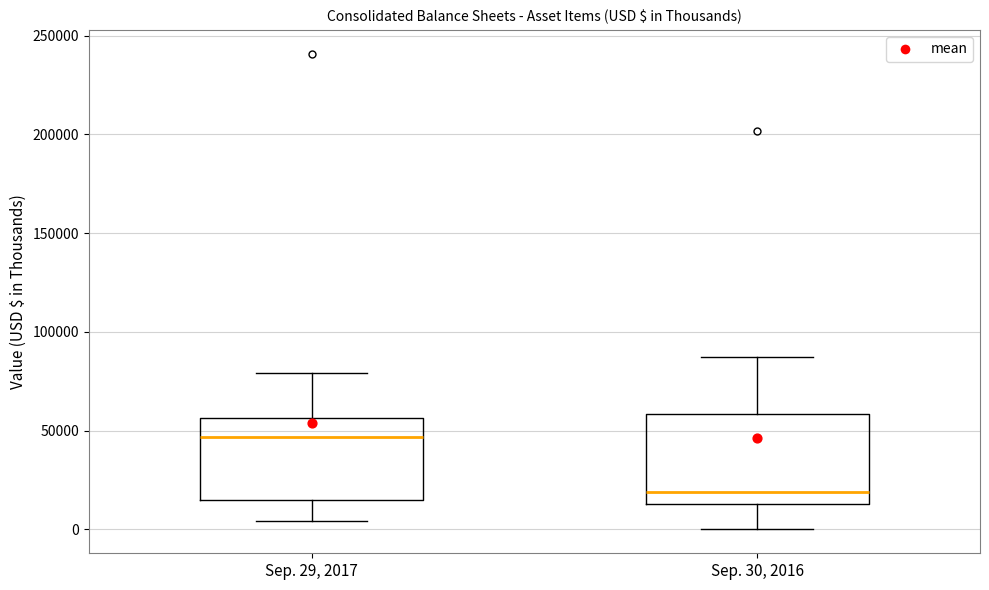

Where is the upper edge of the box for Sep. 29, 2017 on the y-axis? The values are not printed on the chart, so give them approximately, as read against the axis.

55000